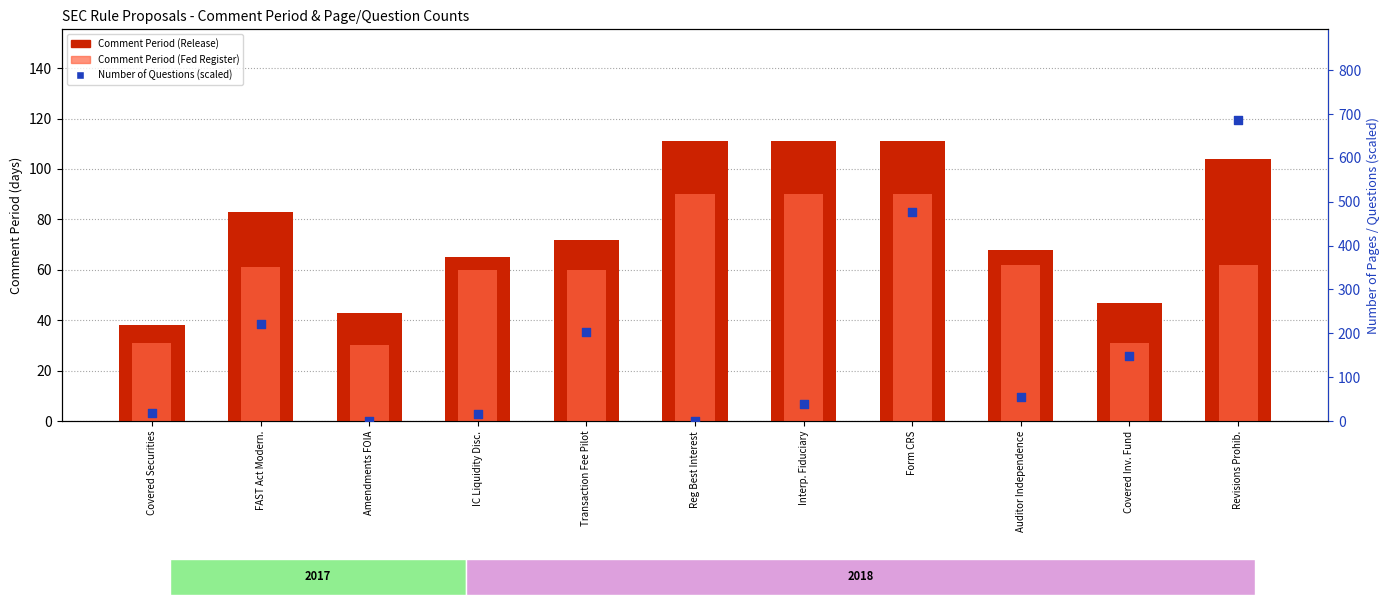

What are all the series names shown in the legend?

Comment Period (Release), Comment Period (Fed Register), Number of Questions (scaled)